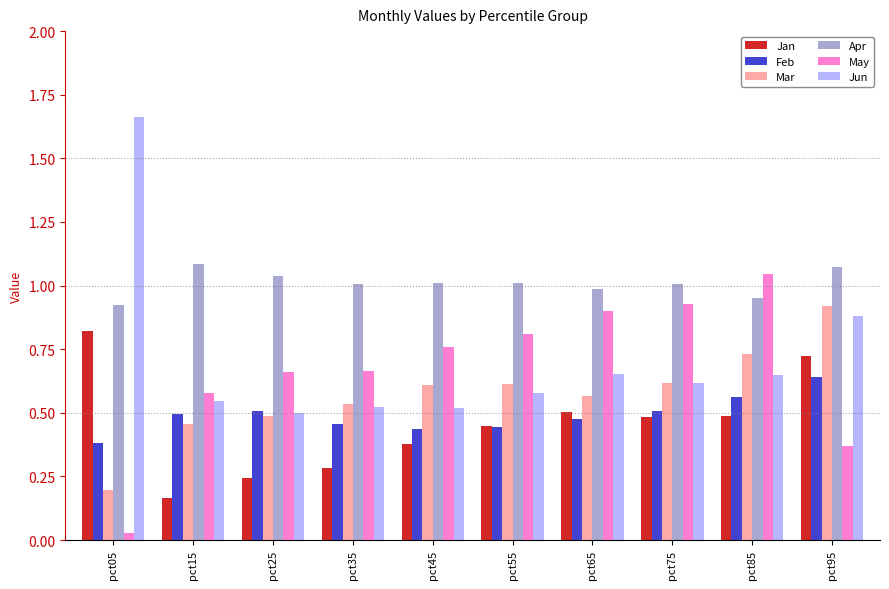

Which series has the largest total across all categories?

Apr